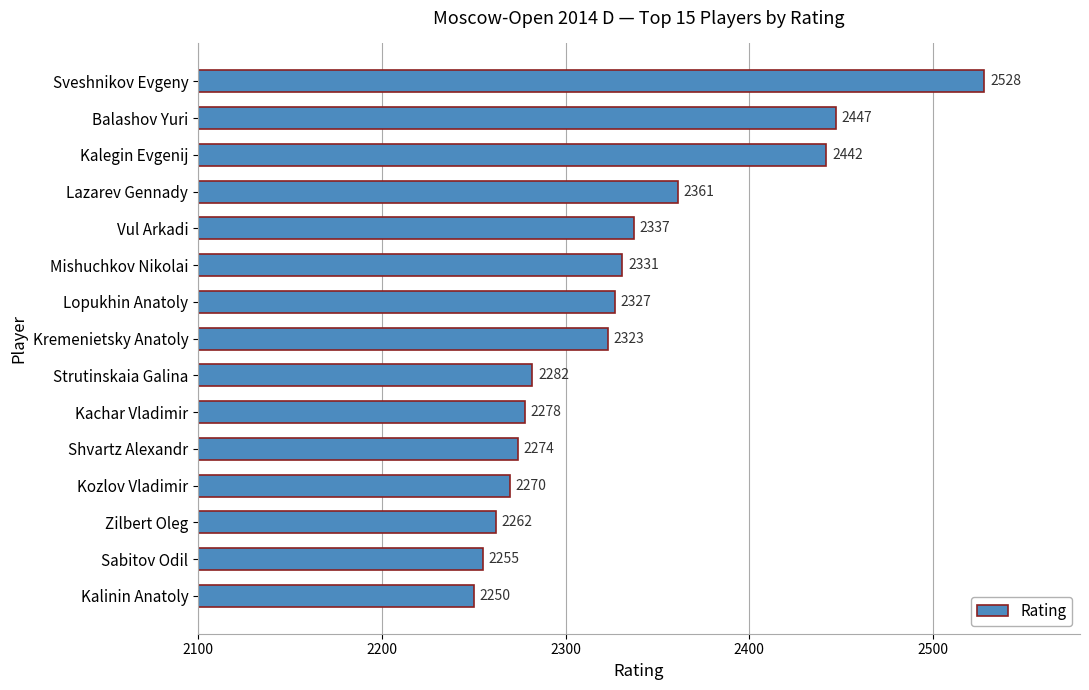

What is the smallest value displayed?

2250